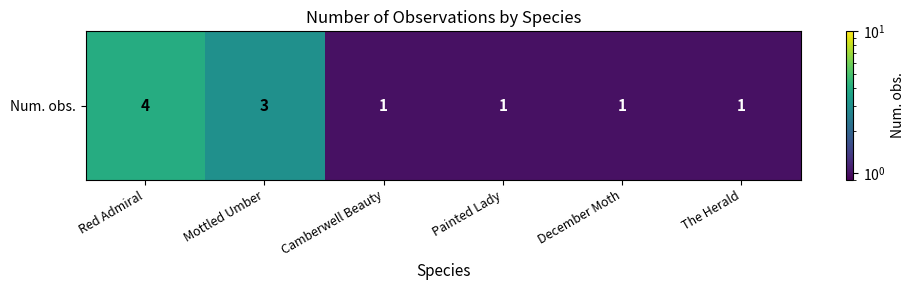

What is the change in value from Mottled Umber to December Moth?

-2